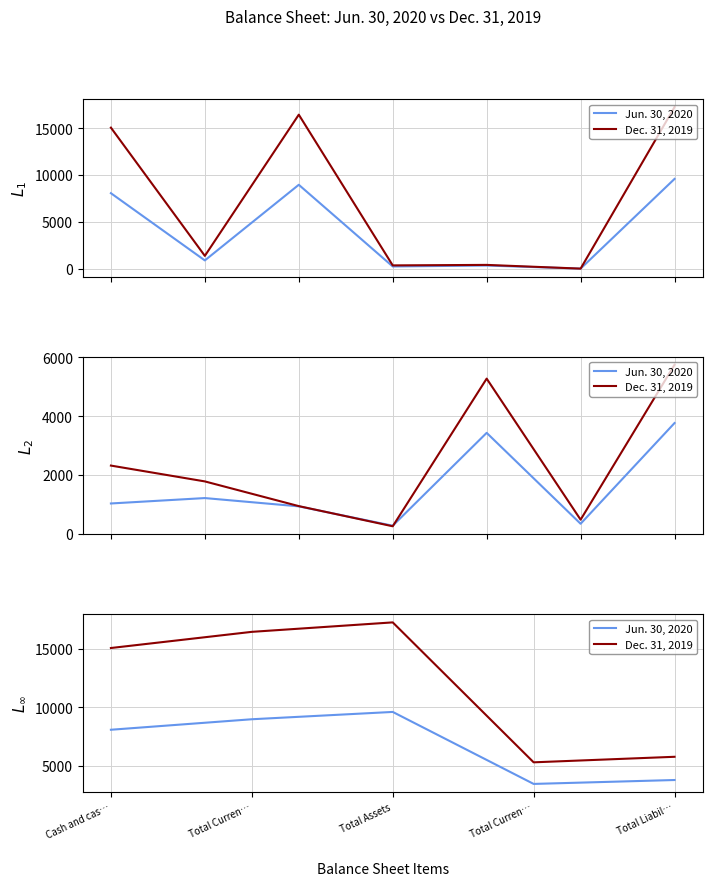

At which label is Dec. 31, 2019 closest to 11255?

Cash and cas…